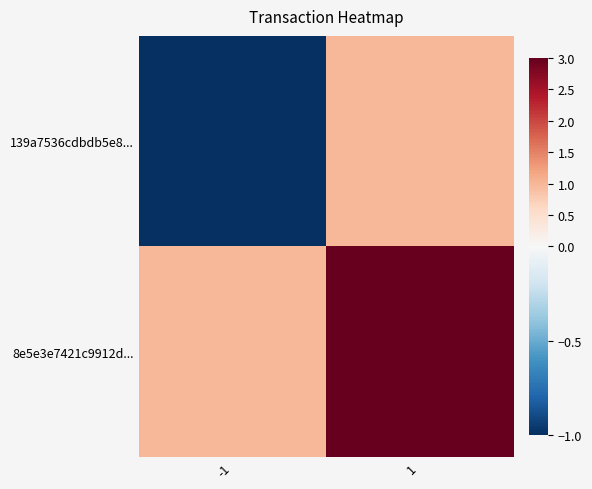

At which category is the sum across all series the highest?

1